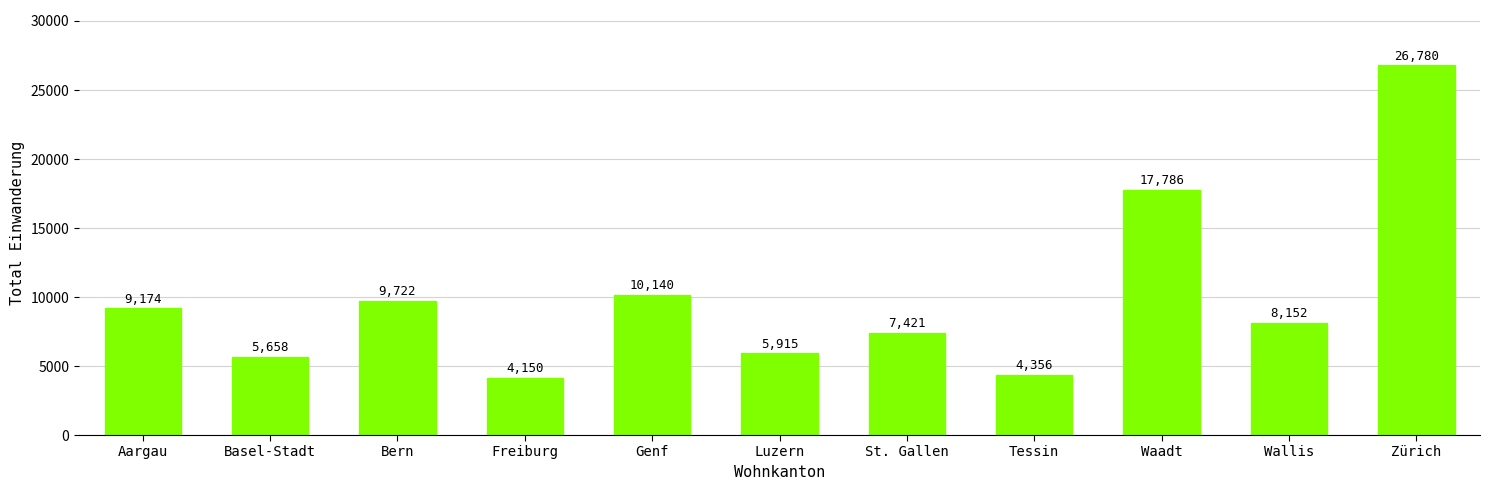

Rank the categories by value from highest to lowest.

Zürich, Waadt, Genf, Bern, Aargau, Wallis, St. Gallen, Luzern, Basel-Stadt, Tessin, Freiburg